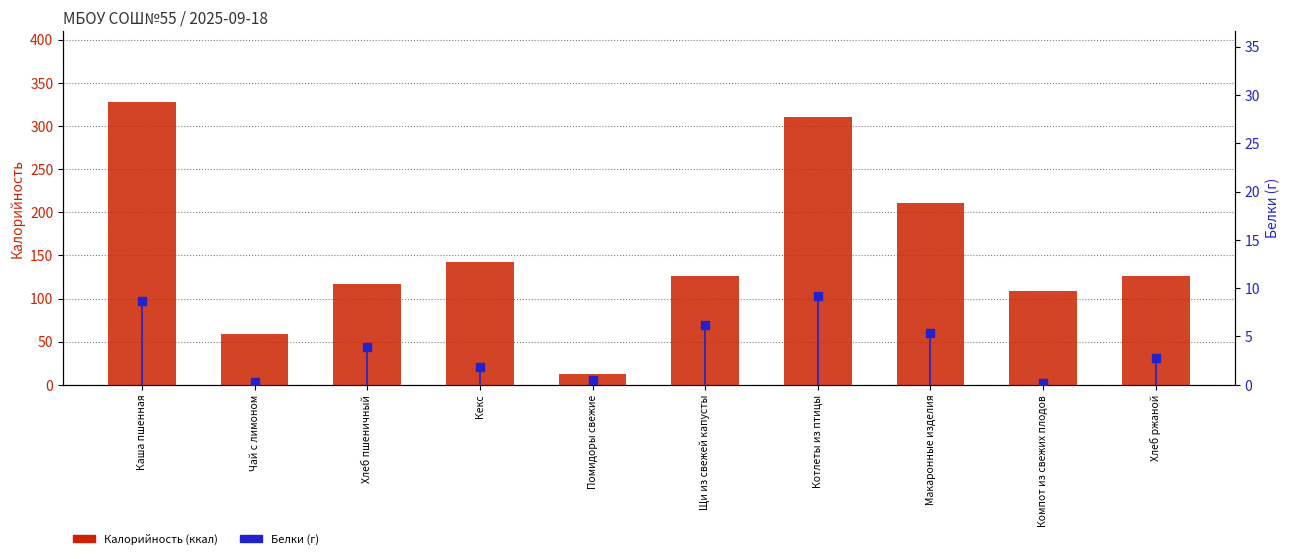

What are all the series names shown in the legend?

Калорийность (ккал), Белки (г)